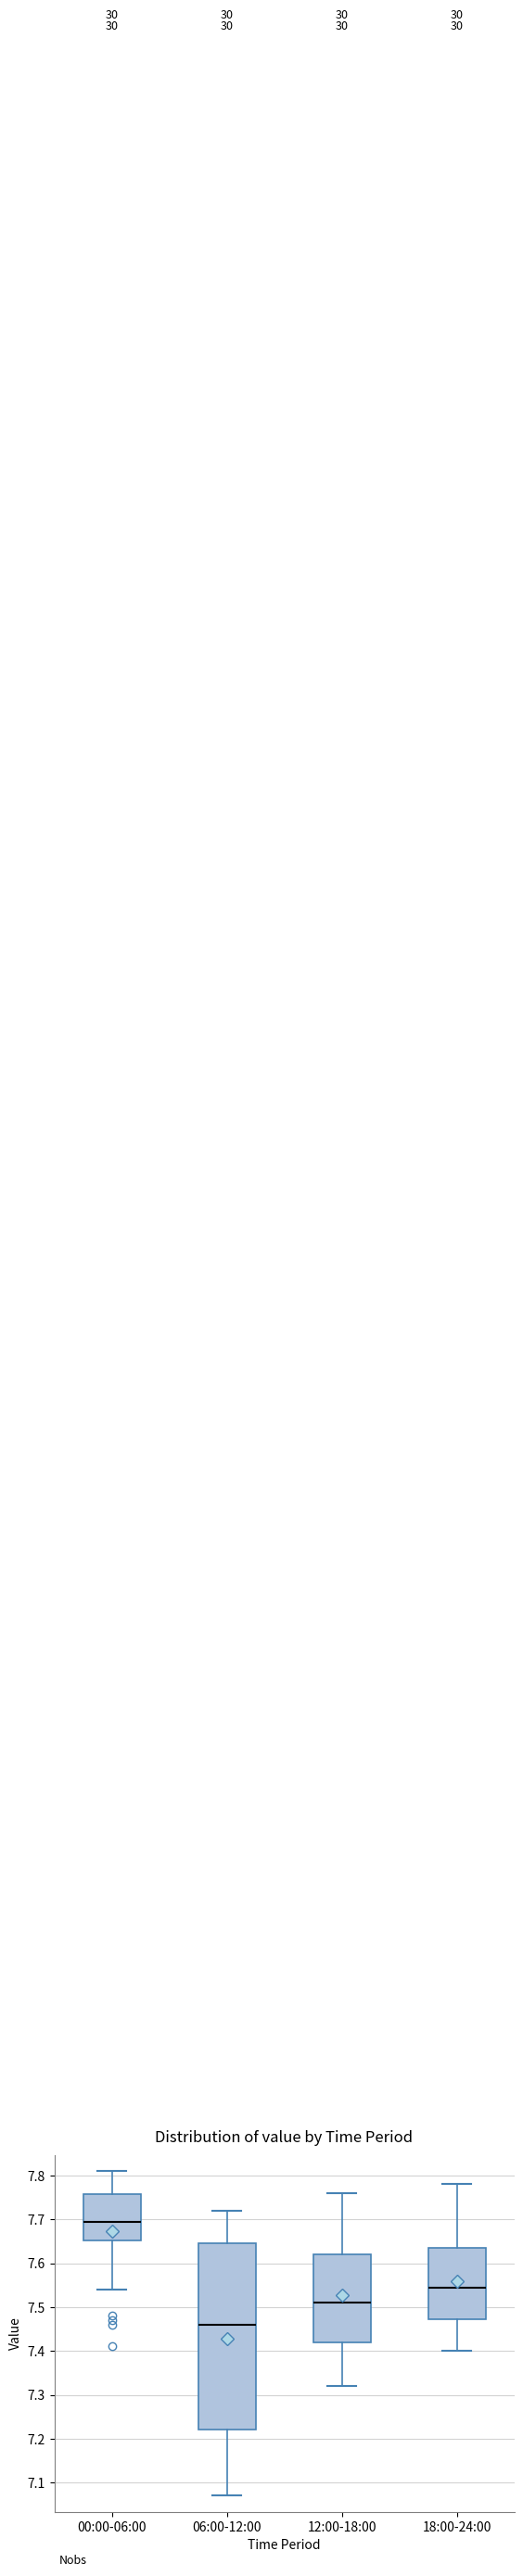

Where is the lower edge of the box for 18:00-24:00 on the y-axis? The values are not printed on the chart, so give them approximately, as read against the axis.

7.47